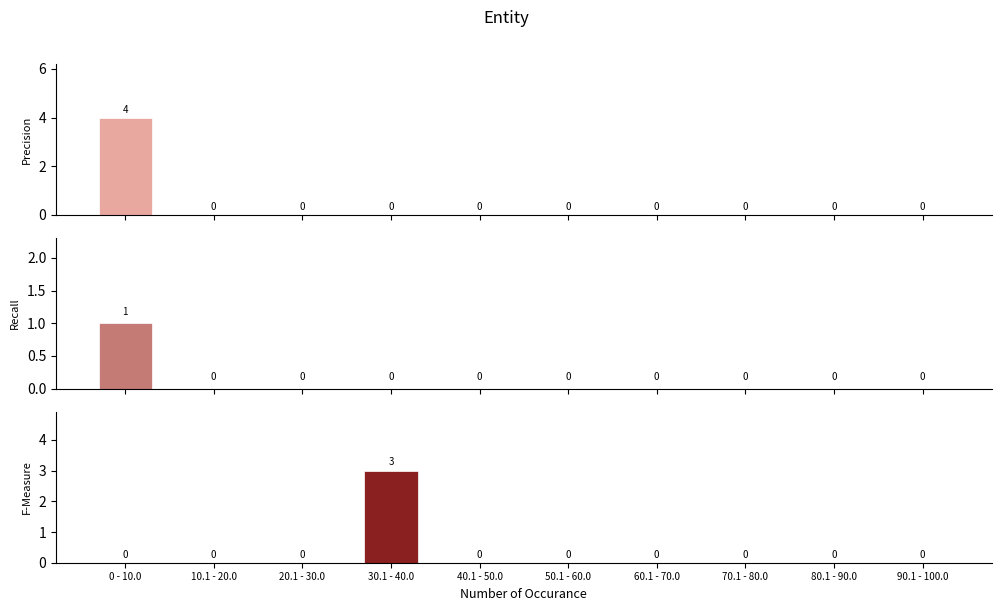

Where is col_9 nearest to the value 2?

0 - 10.0